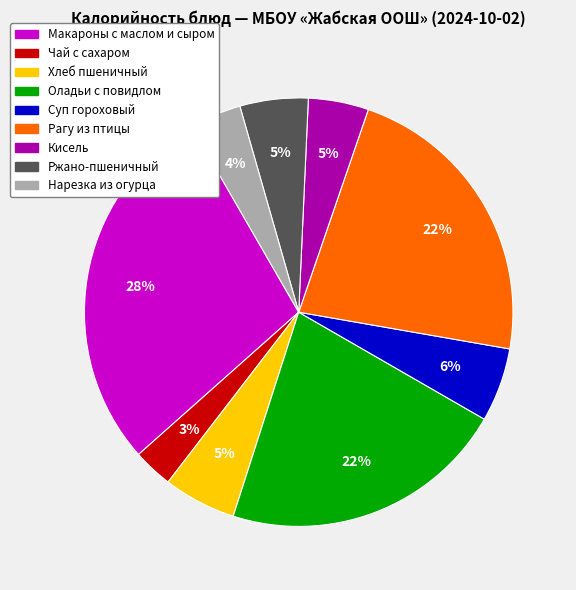

To the nearest percent, what is the average slice percentage?

11%